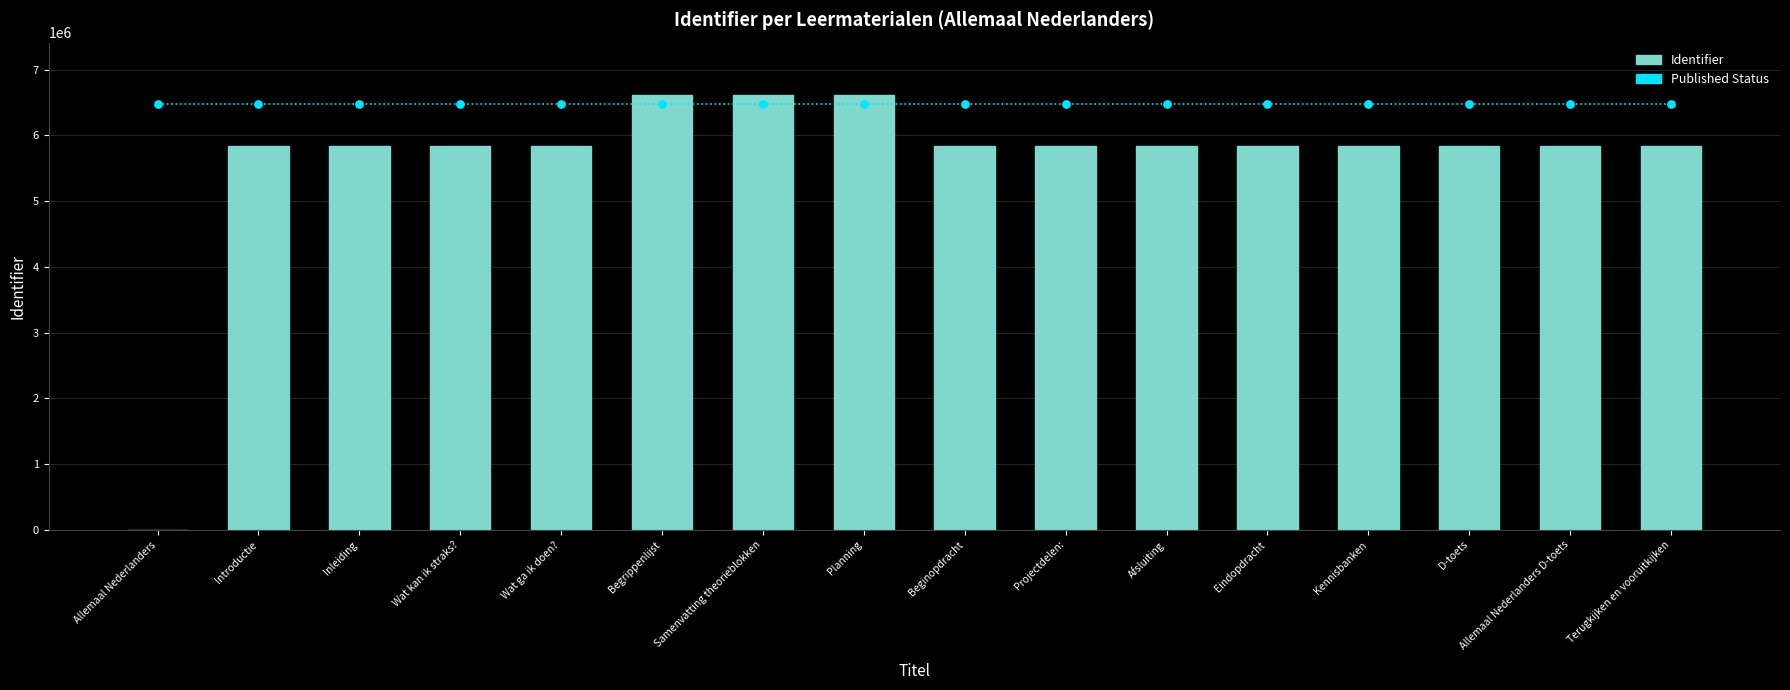

Which series contains the lowest Y value?

Identifier